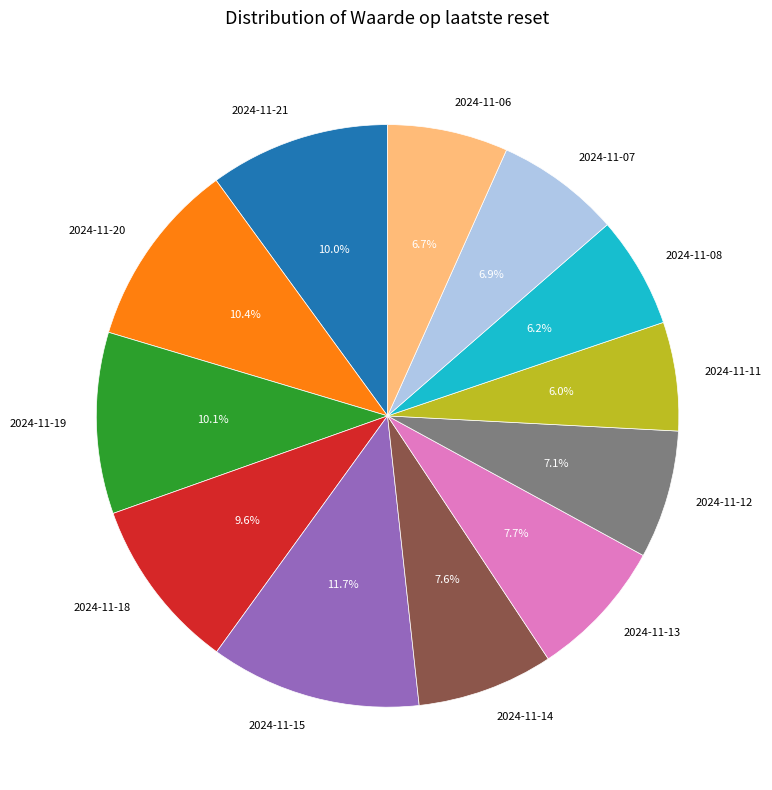

Count the number of slices in the pie.

12